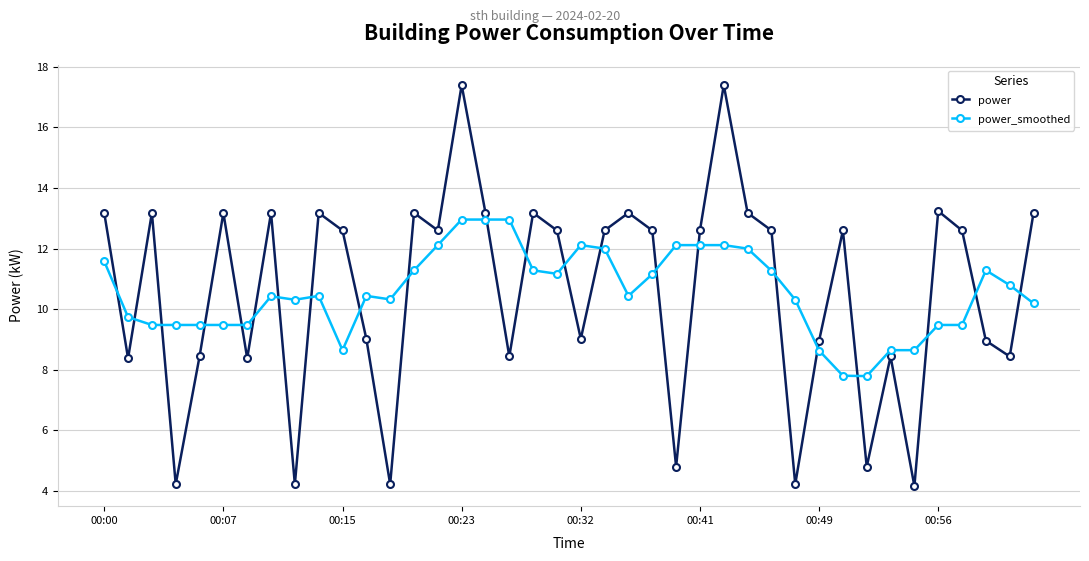

What is the greatest value displayed?

17.4